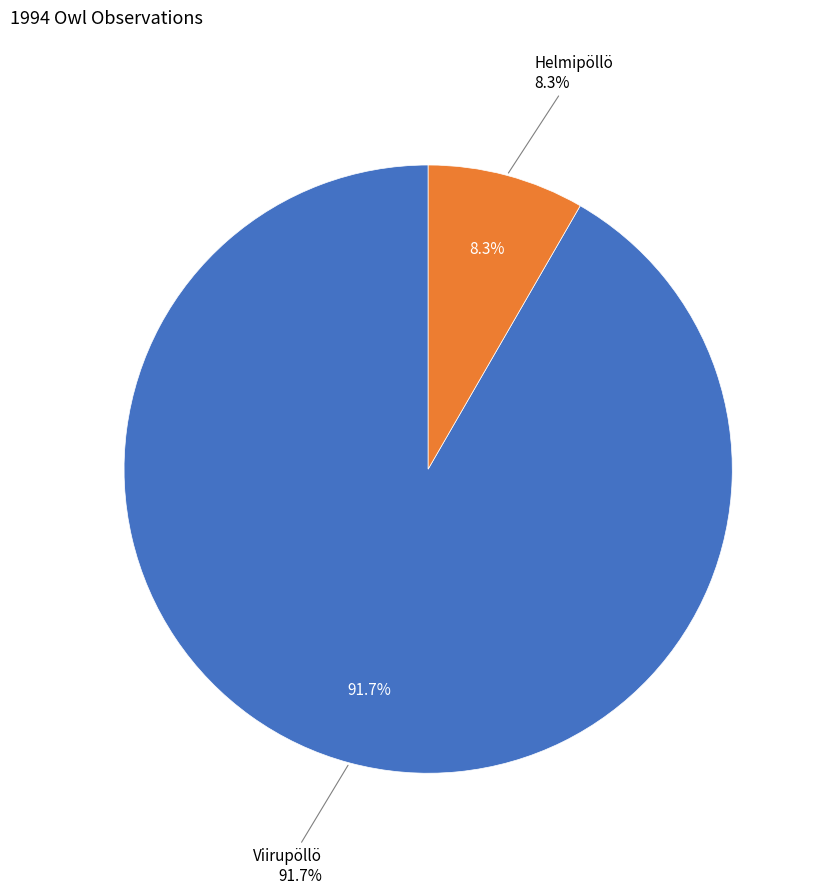

How much of the chart is everything except Helmipöllö?

91.7%